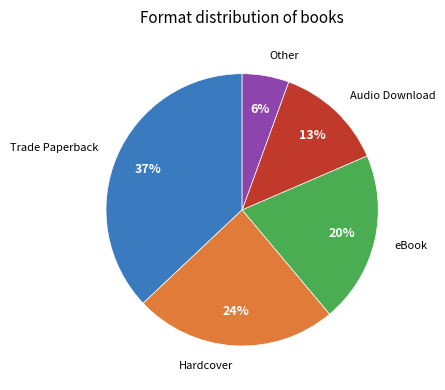

To the nearest percent, what is the difference between the largest and smallest slice percentages?

31%